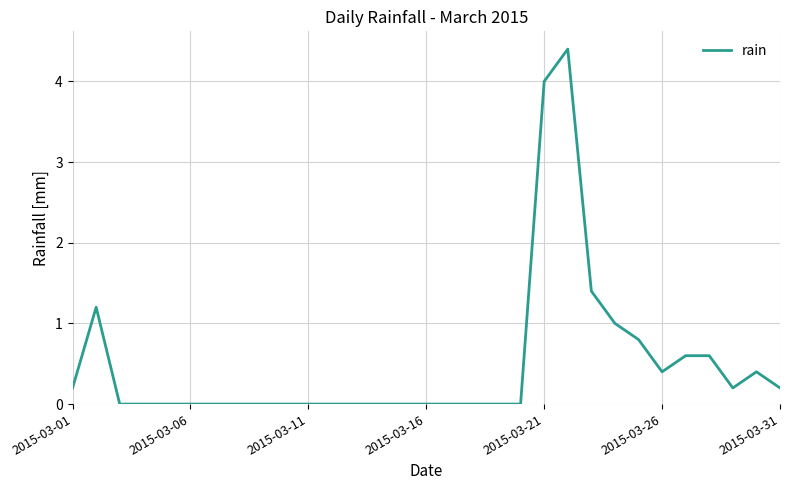

Is this an area chart (filled region under the line)?

No